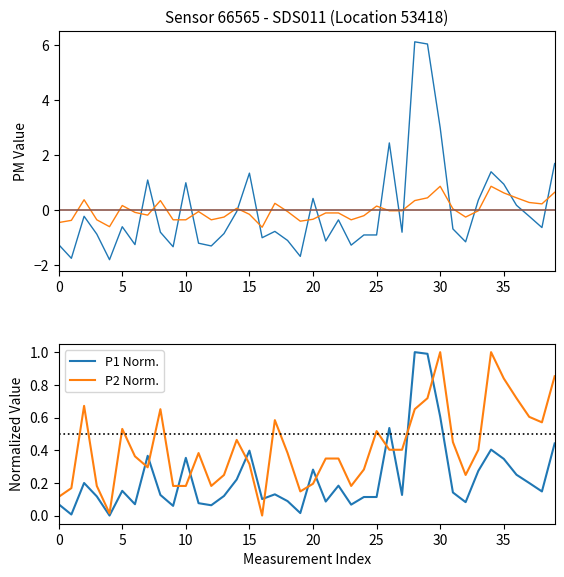

The value of P1 Norm. at 37 is 0.3. True or false?

False